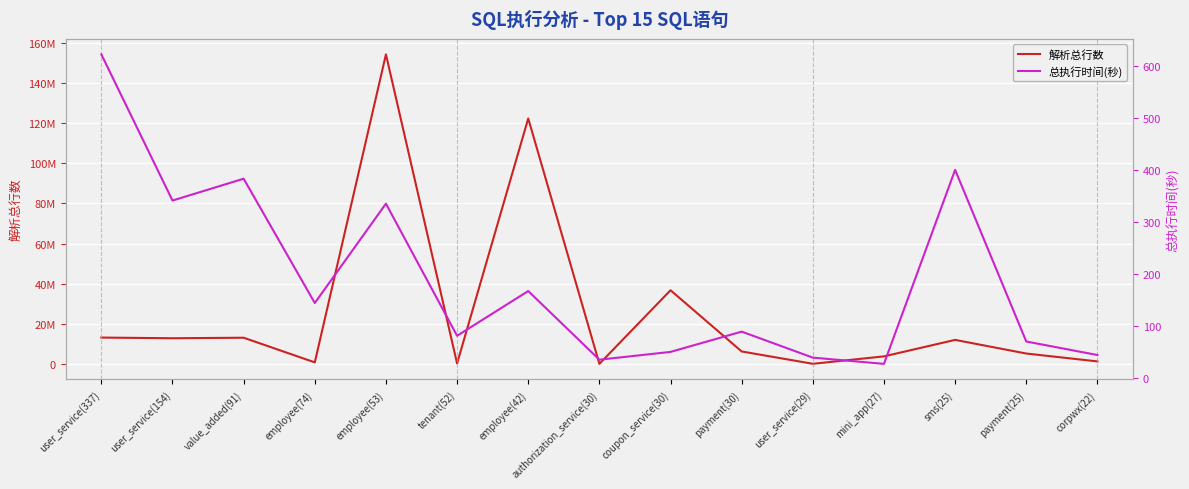

True or false: 解析总行数 and 总执行时间(秒) cross at least once.

False